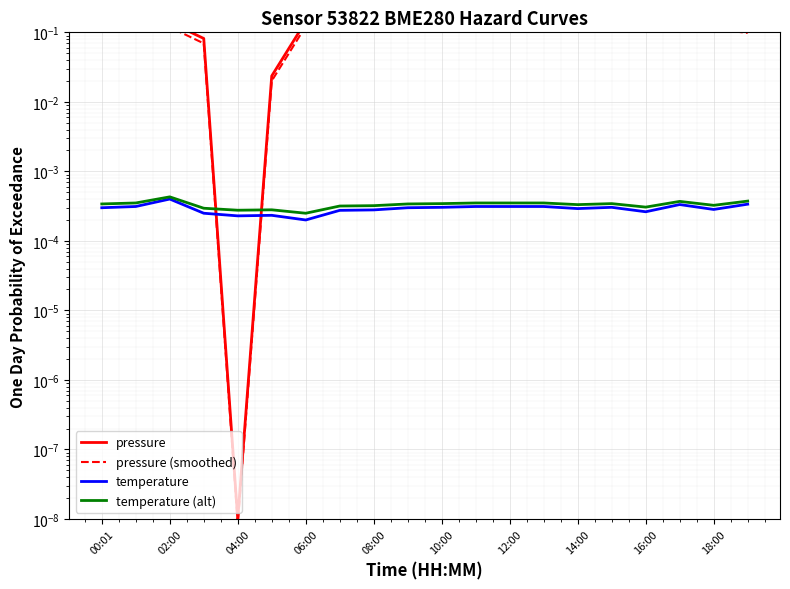

Between 15 and 19, which series saw the biggest shift?

pressure